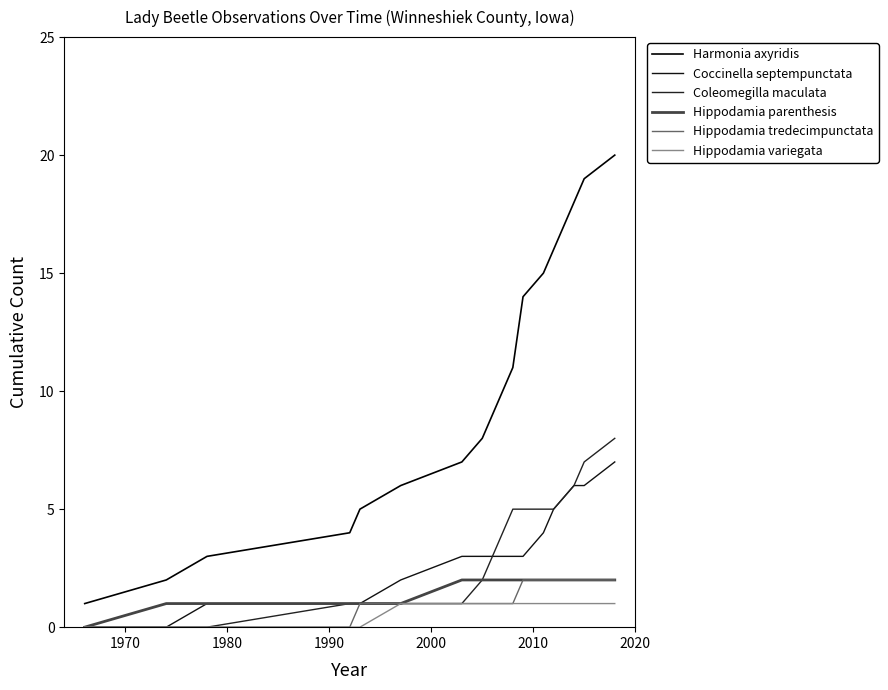

Is this an area chart (filled region under the line)?

No